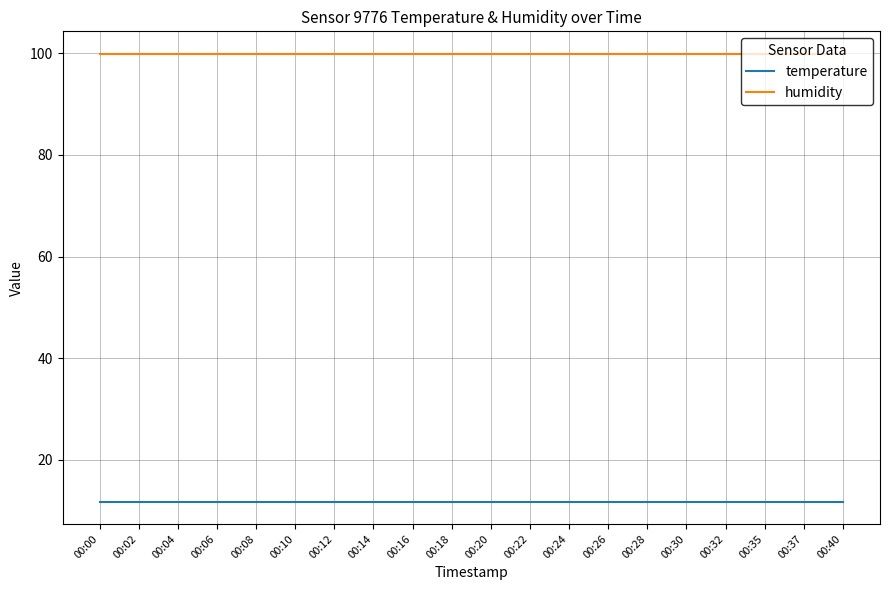

List the series in order of their overall mean, highest first.

humidity, temperature